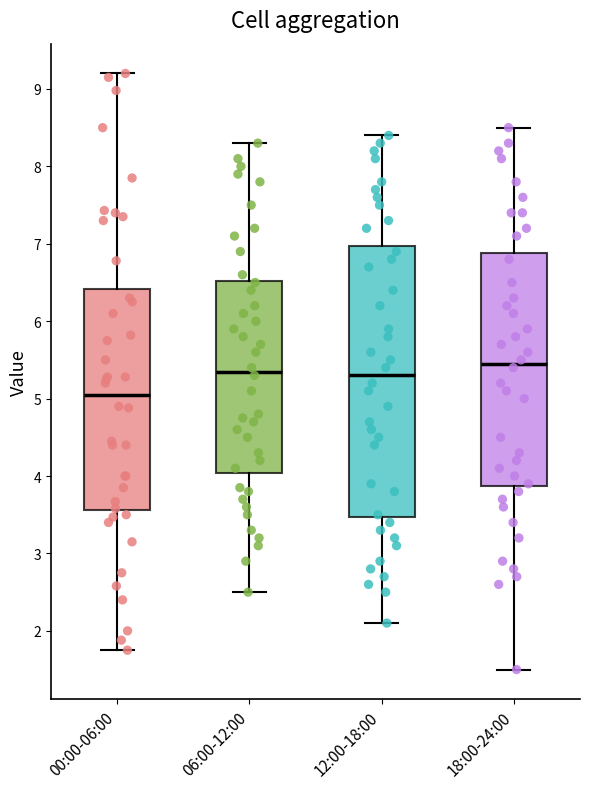

Reading left to right, transcribe this box plot: for each box, give where its median line is, the range the box spans, and where its two whiskers end, as read against the y-axis. The values are not printed on the chart, so give them approximately, as read against the axis.

00:00-06:00: median 5.1, box 3.6 to 6.4, whiskers 1.8 to 9.2
06:00-12:00: median 5.4, box 4.0 to 6.5, whiskers 2.5 to 8.3
12:00-18:00: median 5.3, box 3.5 to 7.0, whiskers 2.1 to 8.4
18:00-24:00: median 5.5, box 3.9 to 6.9, whiskers 1.5 to 8.5